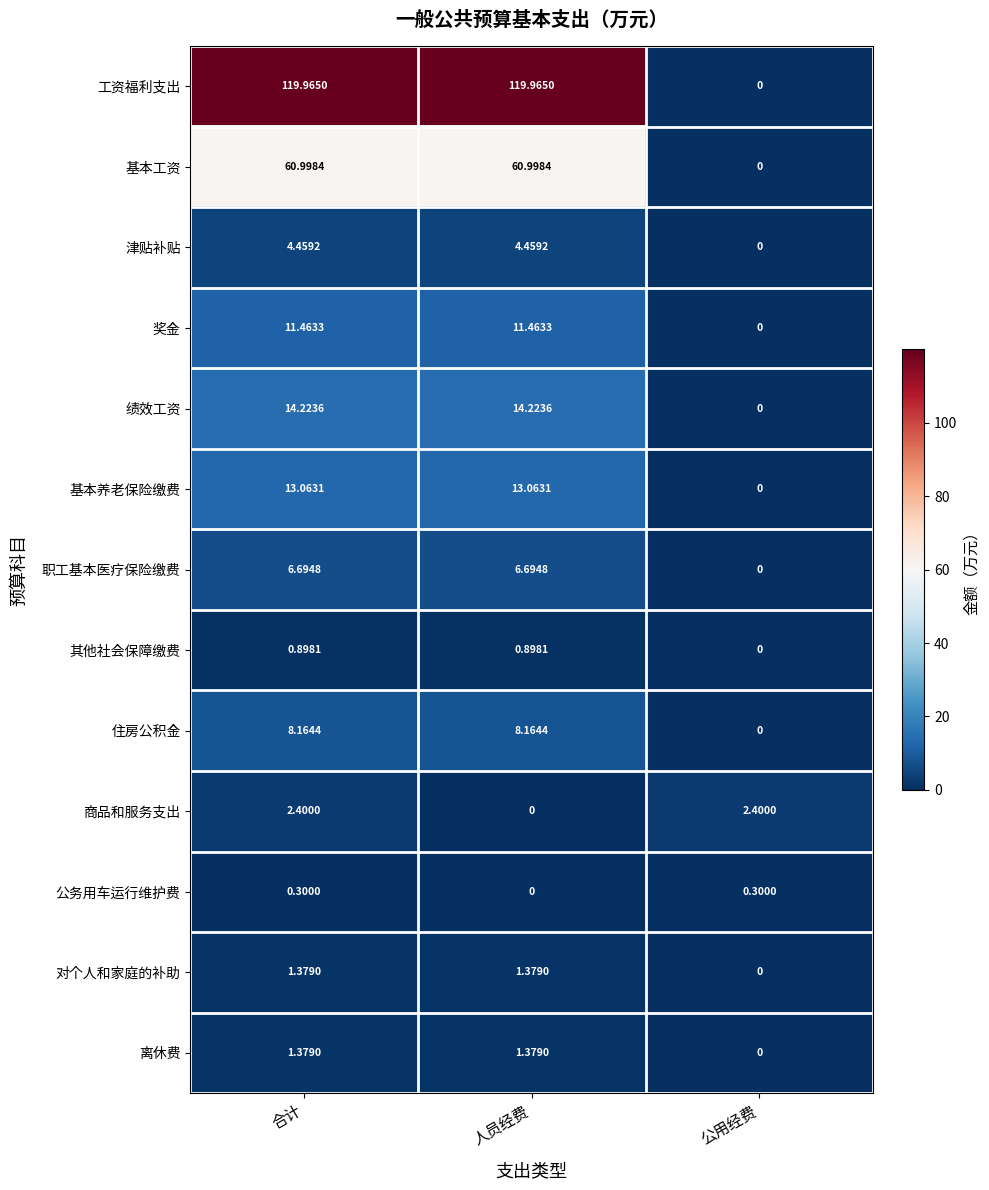

At which label is 其他社会保障缴费 closest to 0?

公用经费